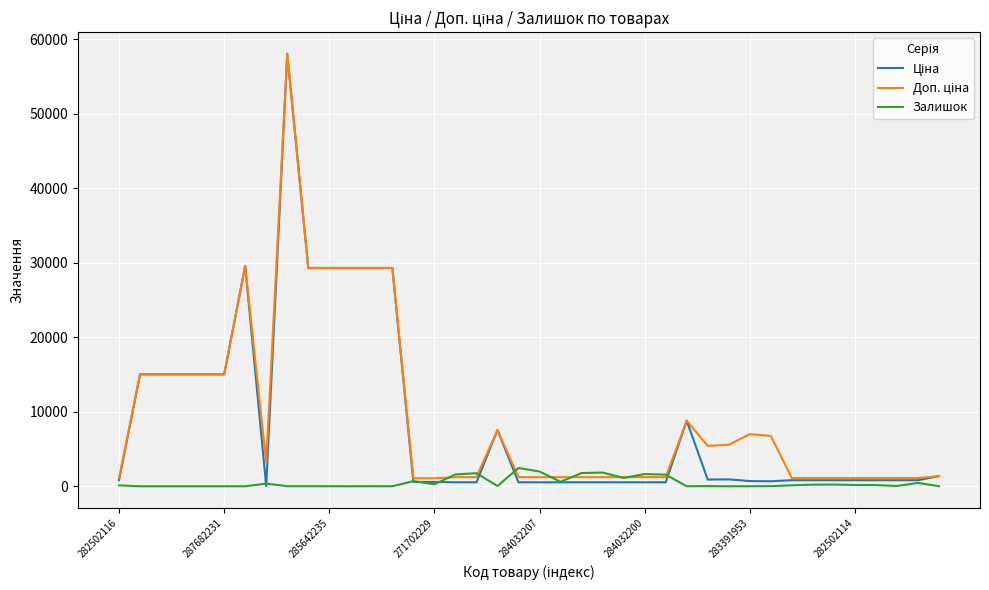

What is the maximum value for Залишок?

2453.0